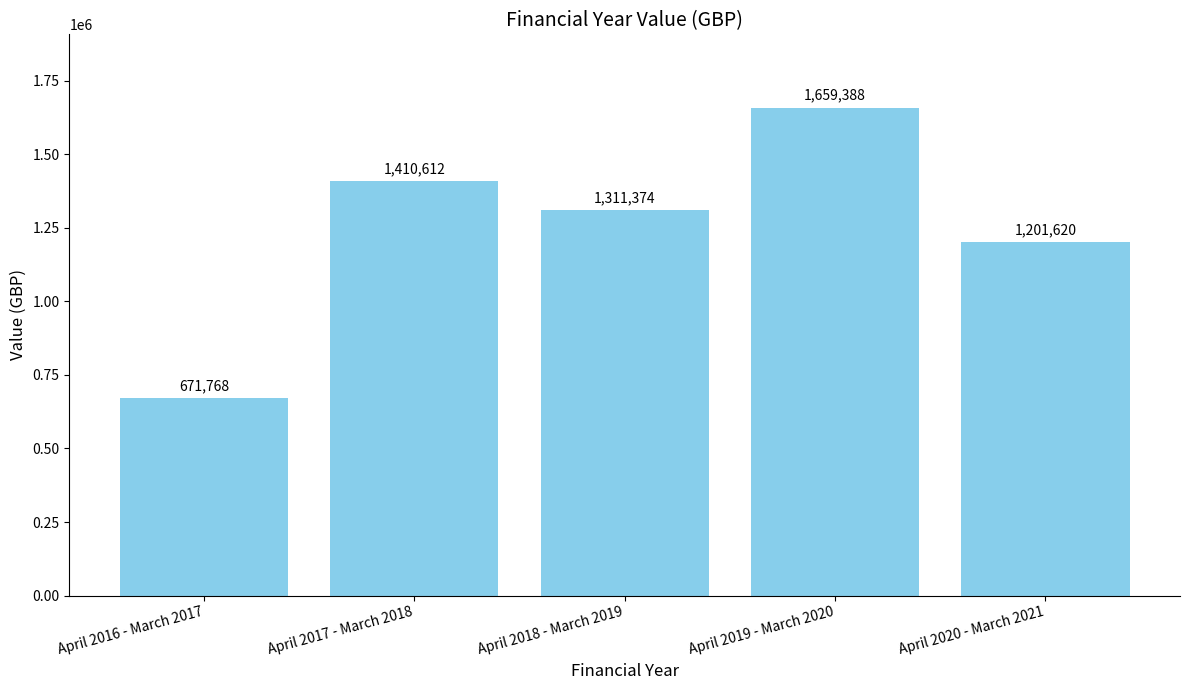

At which label is the value closest to 1165578?

April 2020 - March 2021